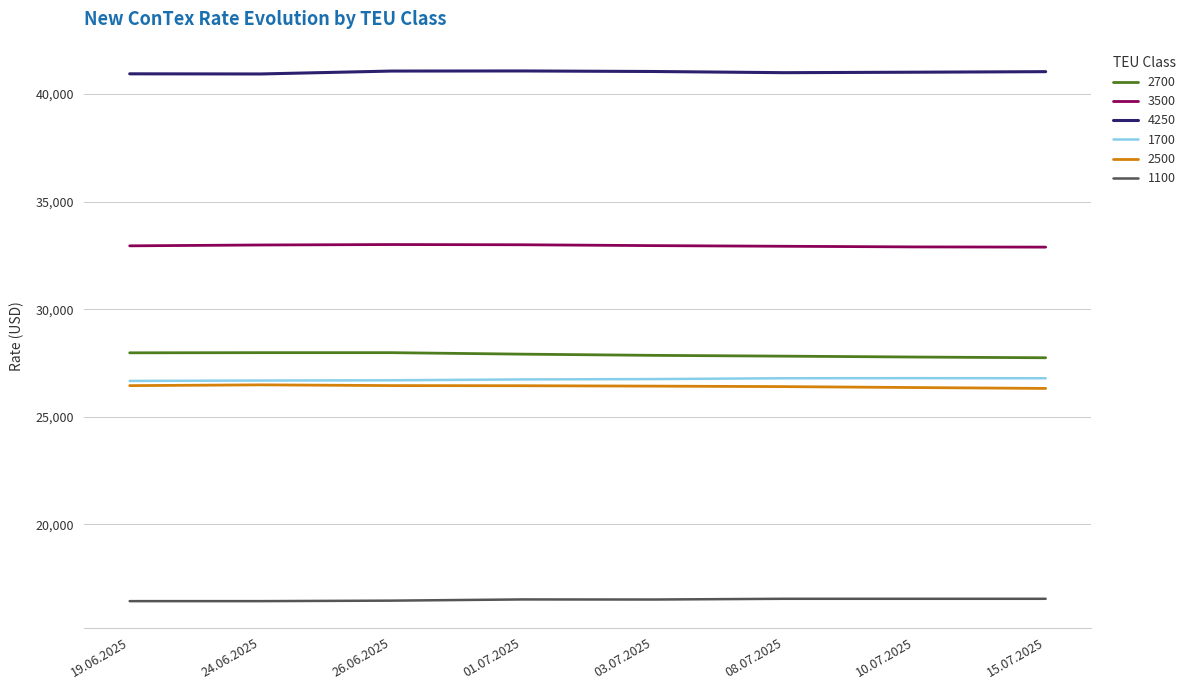

What is the highest value of the 1100 series?

16541